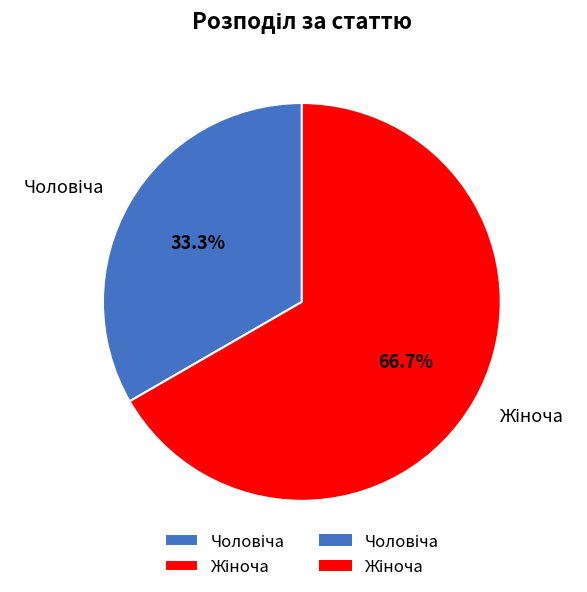

Is there a majority slice in this chart?

Yes